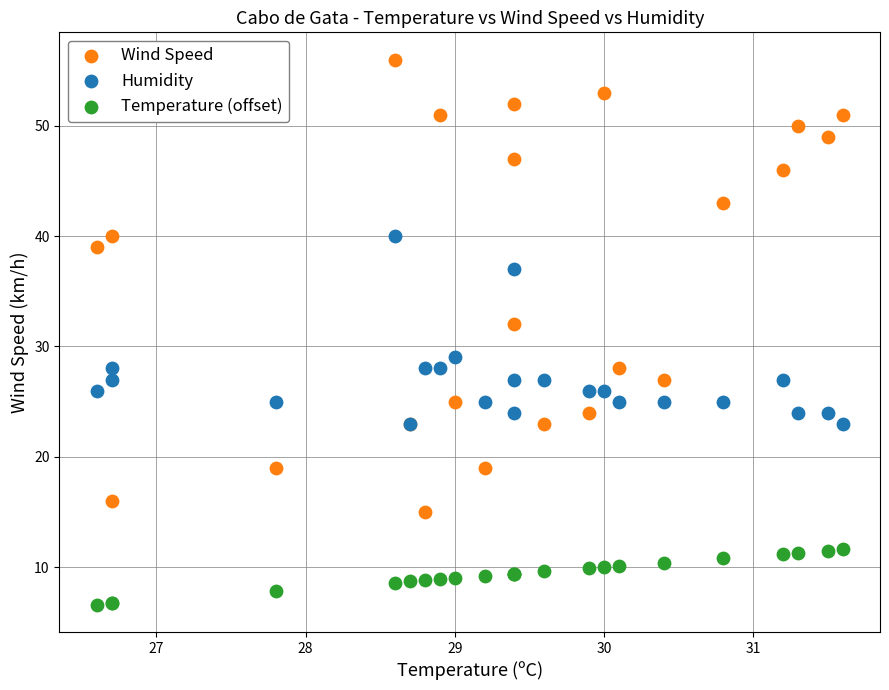

Which series reaches the maximum Y coordinate?

Wind Speed